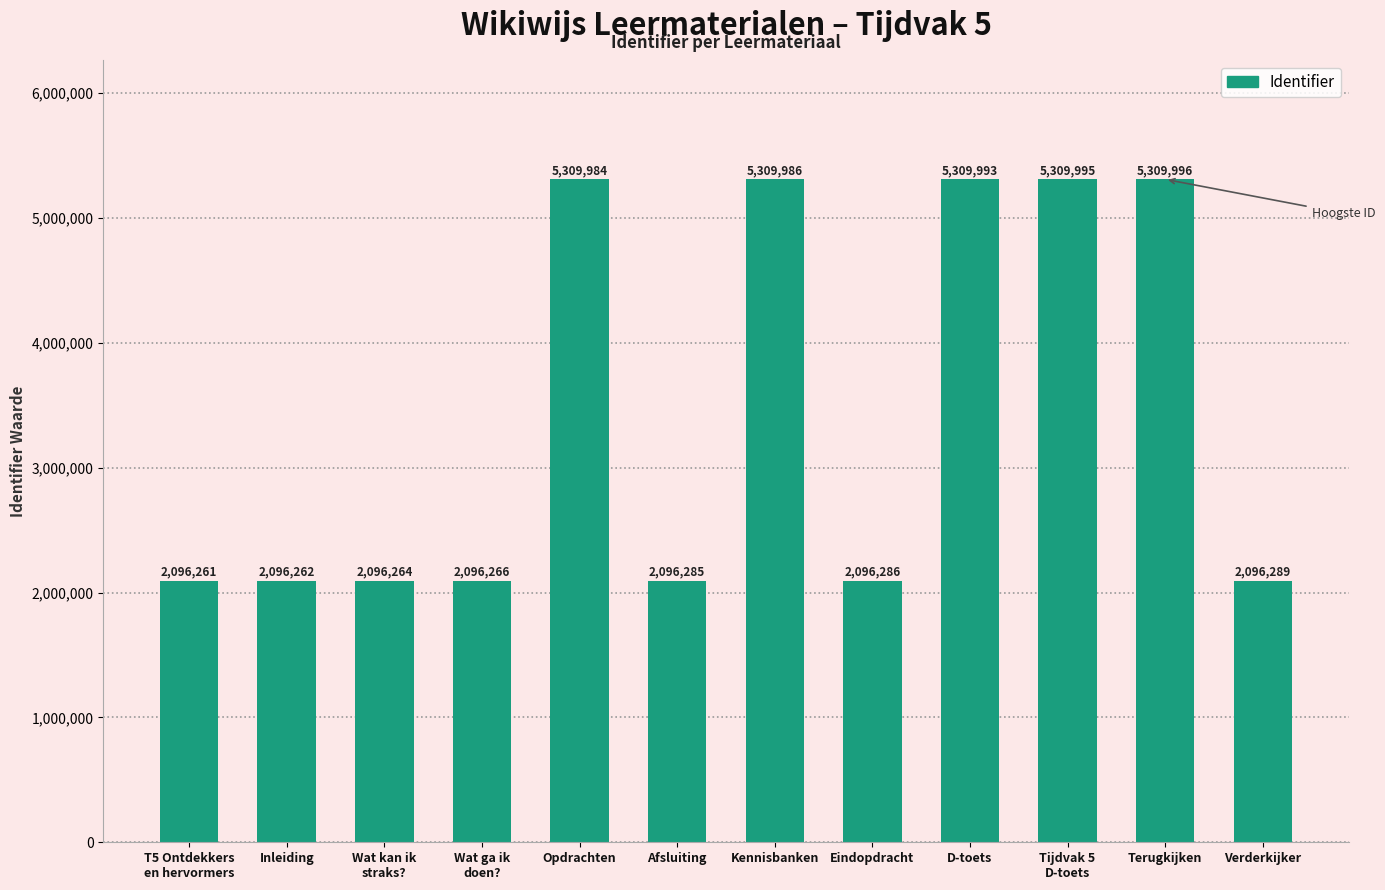

Count the number of data series in this chart.

1